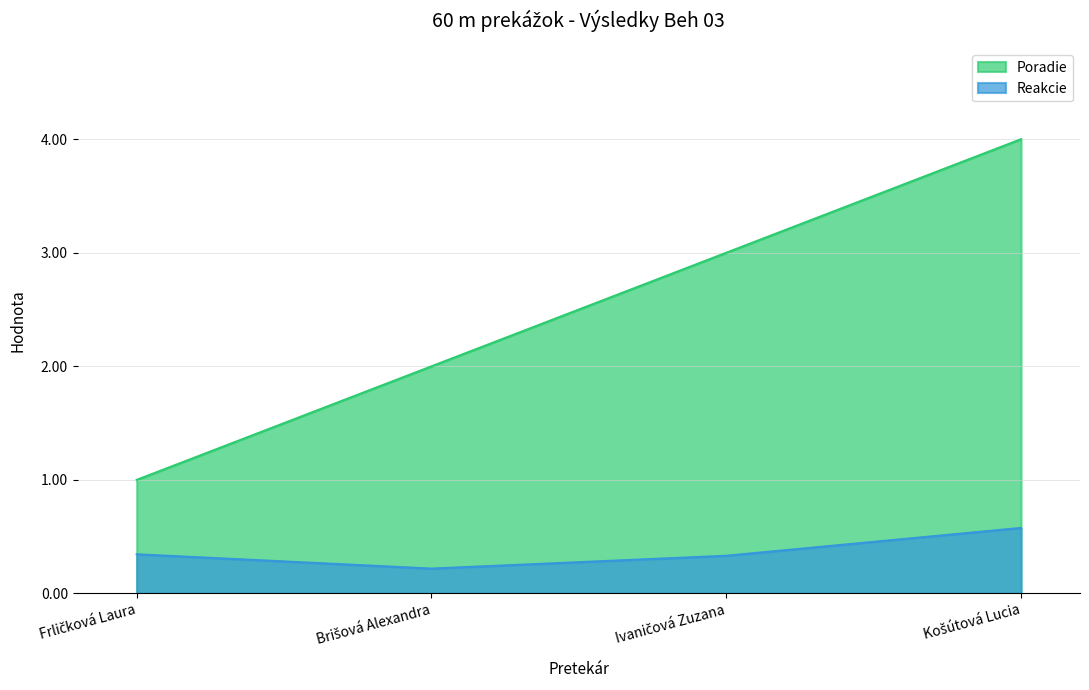

Rank the series by their average value, from highest to lowest.

Poradie, Reakcie